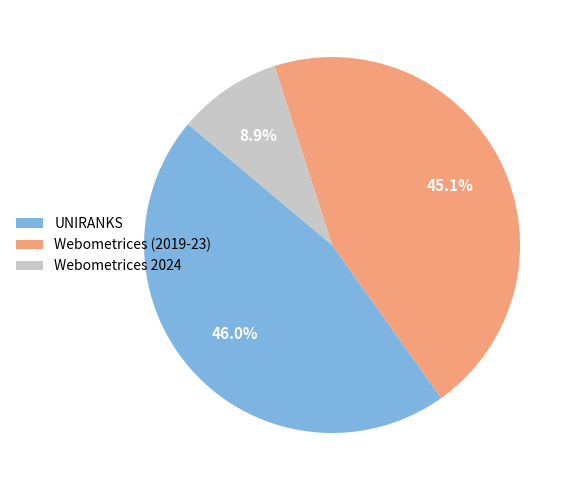

Which slice is the smallest?

Webometrices 2024